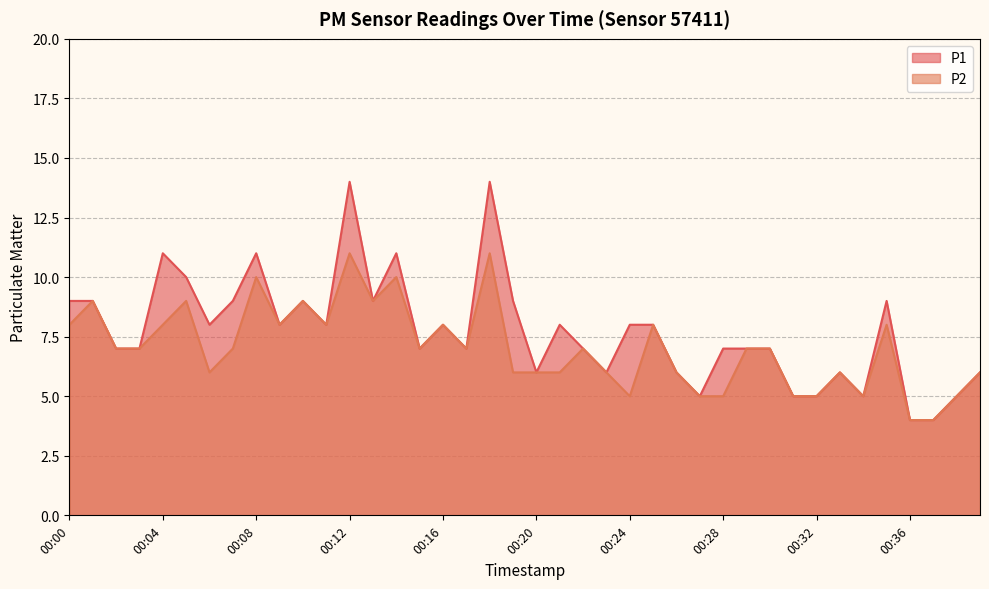

At which category does P1 reach its first local valley?

00:06